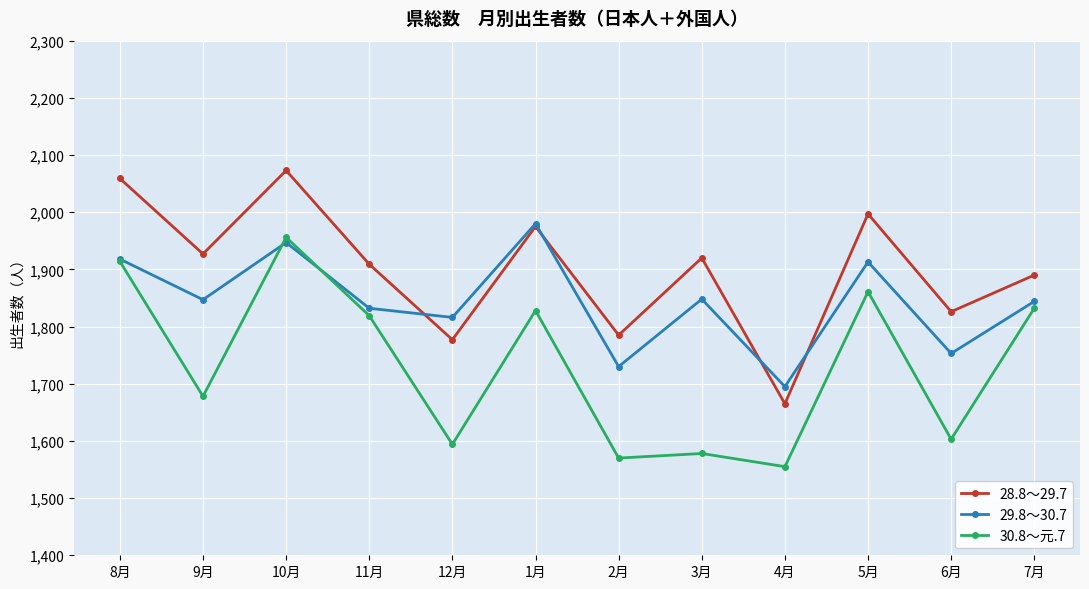

Is it true that 28.8～29.7 equals 1191 at 10月?

False